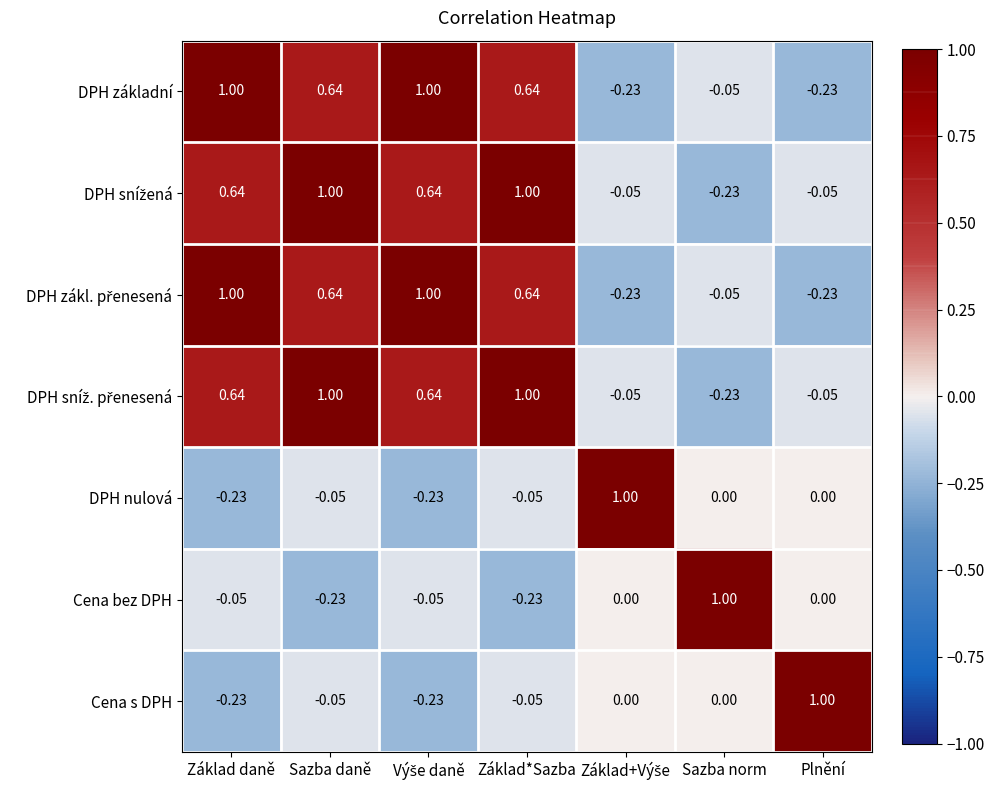

Where does the DPH základní series first go above 0?

Základ daně